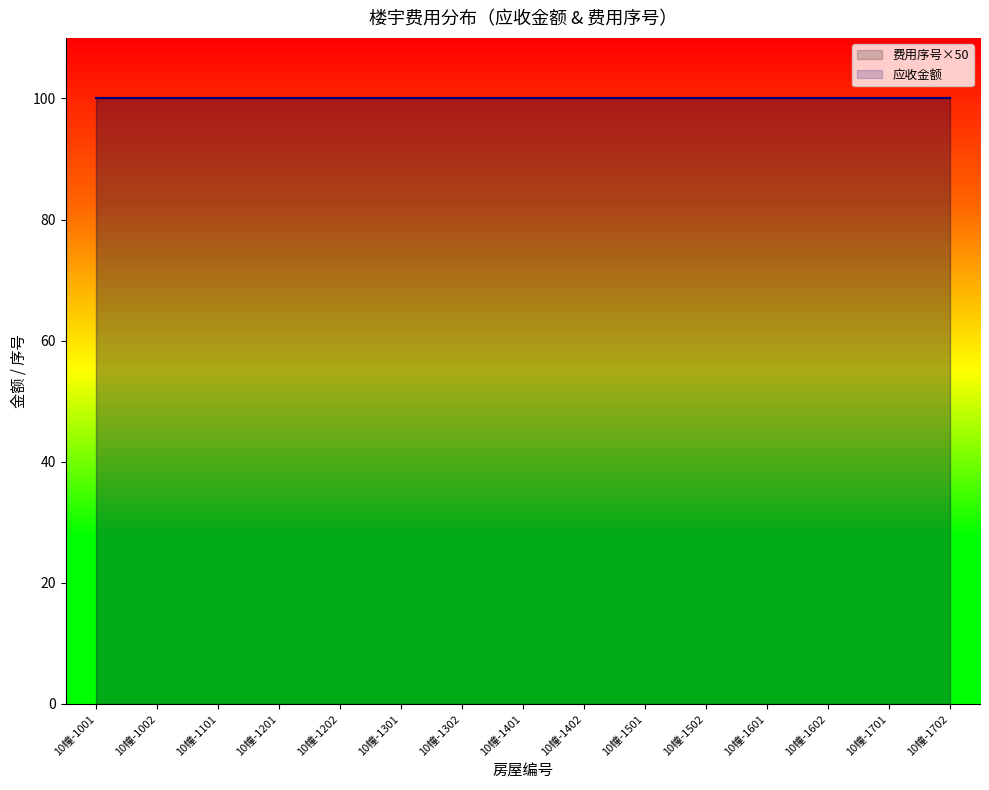

Which series has the widest spread of values?

费用序号